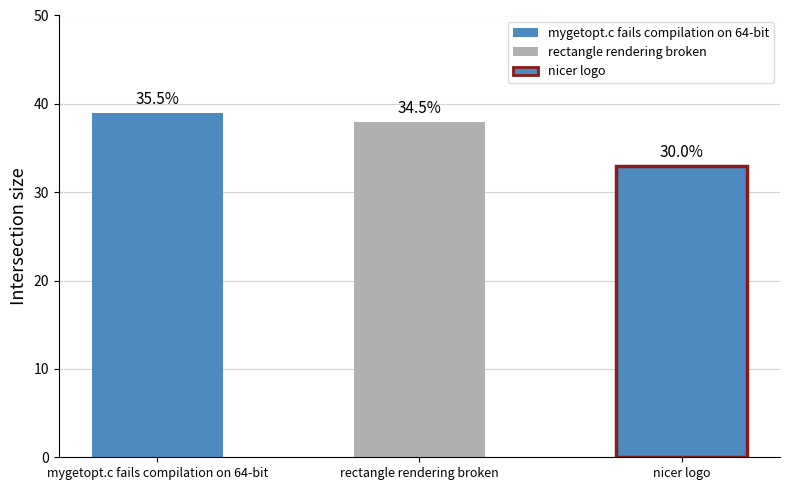

What position from the left is mygetopt.c fails compilation on 64-bit?

1